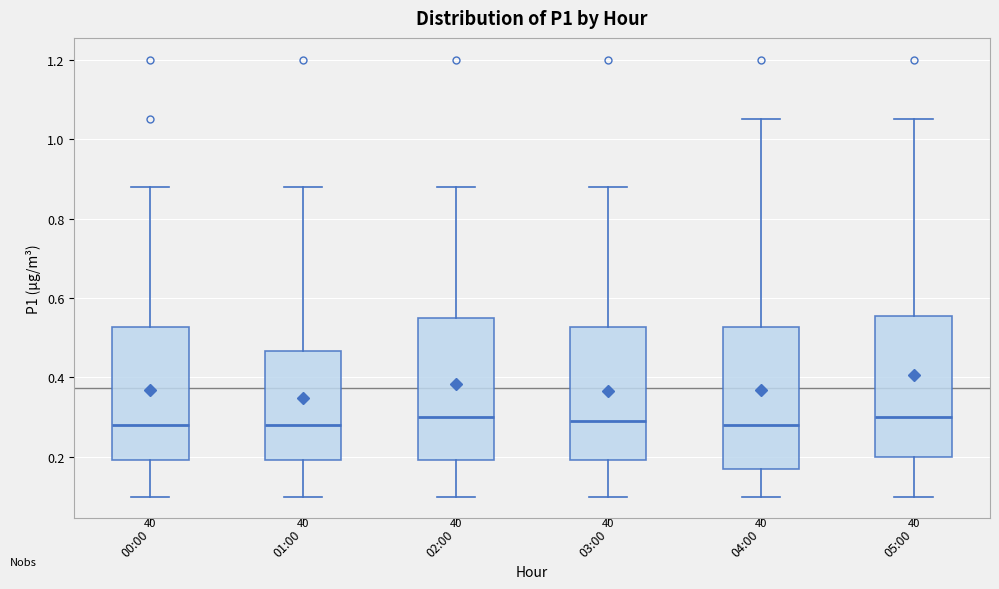

Where does the lower whisker of the box for 01:00 end on the y-axis? The values are not printed on the chart, so give them approximately, as read against the axis.

0.10